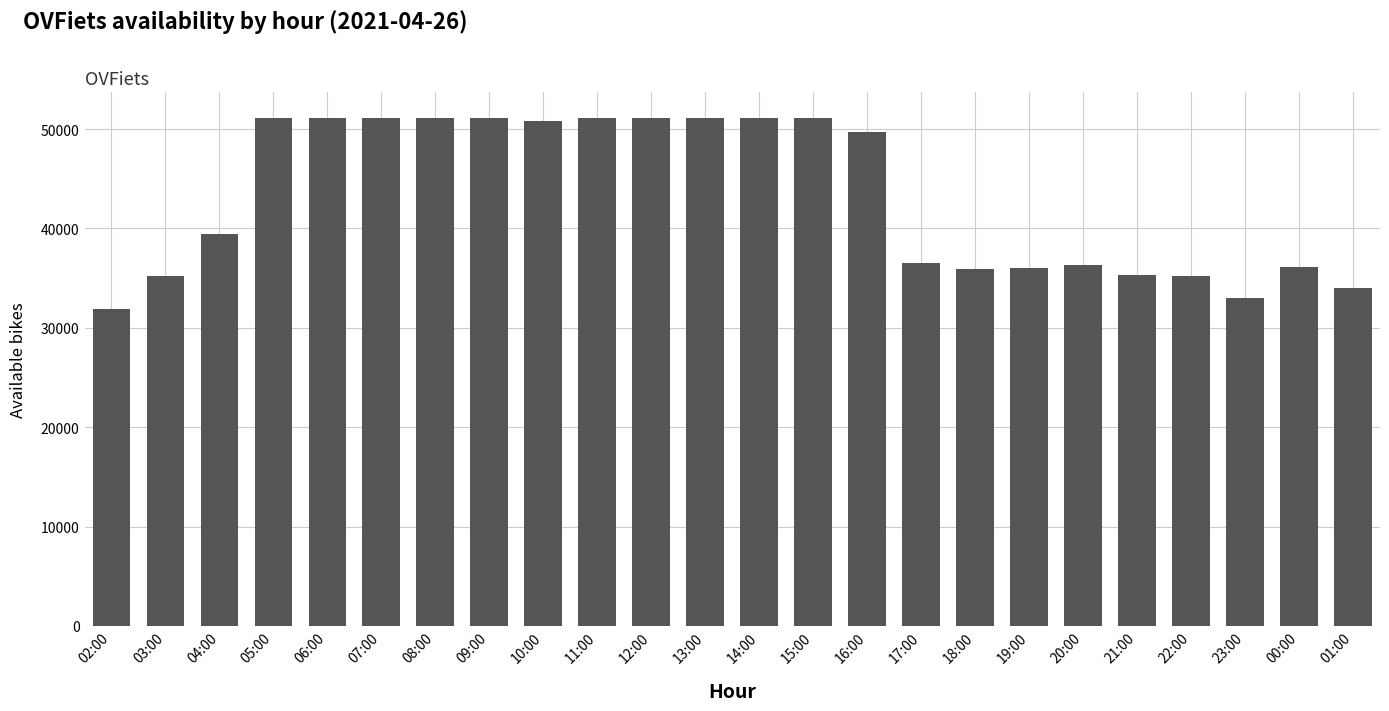

At which label does the data first exceed 49731?

05:00